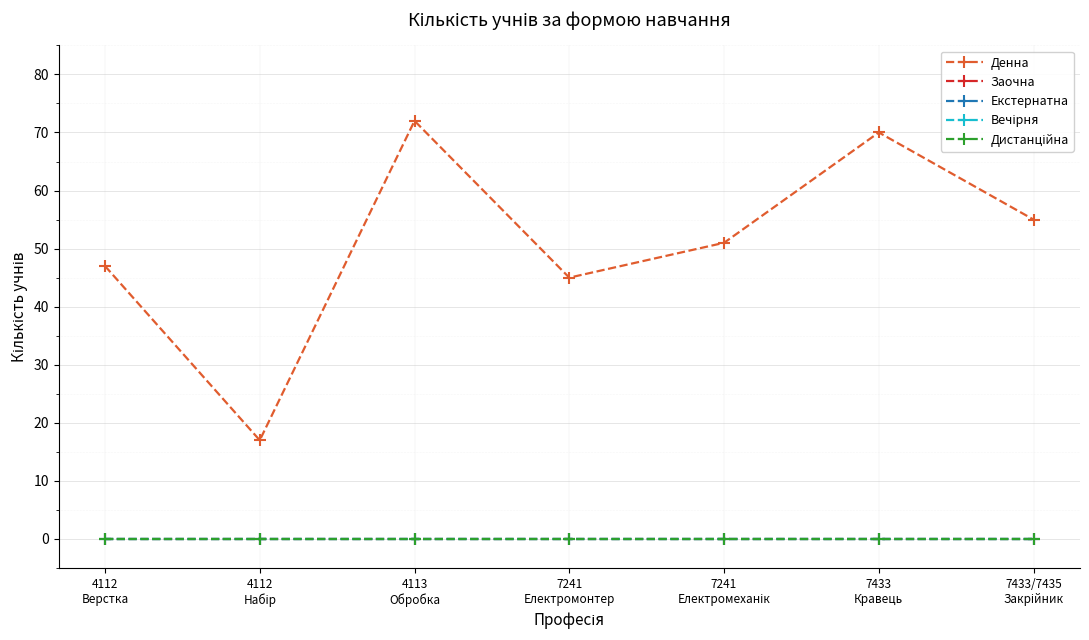

Does the chart have visible grid lines?

Yes